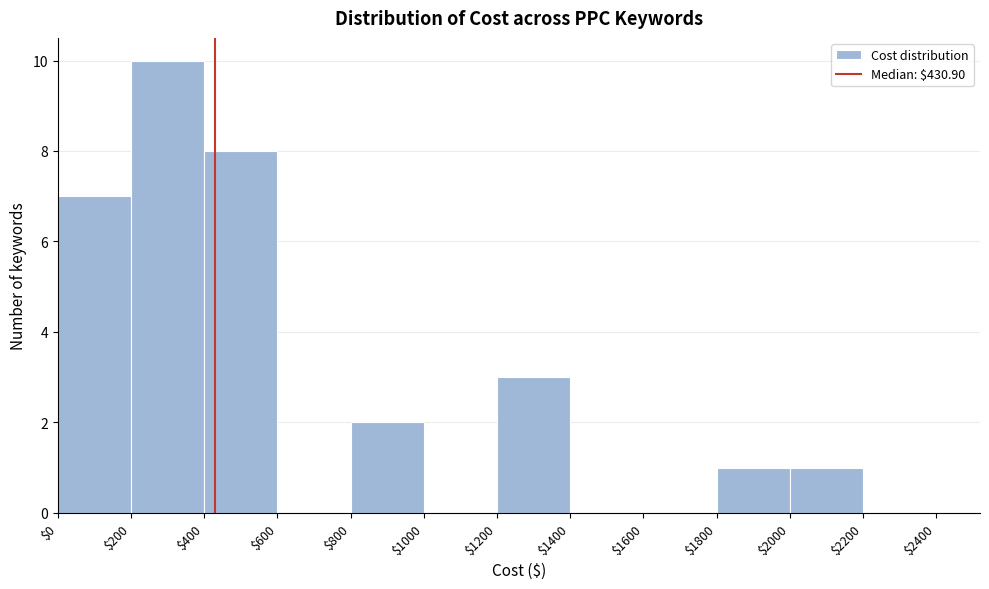

Reading left to right, transcribe this chart: for each bar, give the range it covers on the x-axis and its height. The values are not printed on the chart, so give them approximately, as read against the axis.

$0 to $200: 7
$200 to $400: 10
$400 to $600: 8
$600 to $800: 0
$800 to $1000: 2
$1000 to $1200: 0
$1200 to $1400: 3
$1400 to $1600: 0
$1600 to $1800: 0
$1800 to $2000: 1
$2000 to $2200: 1
$2200 to $2400: 0